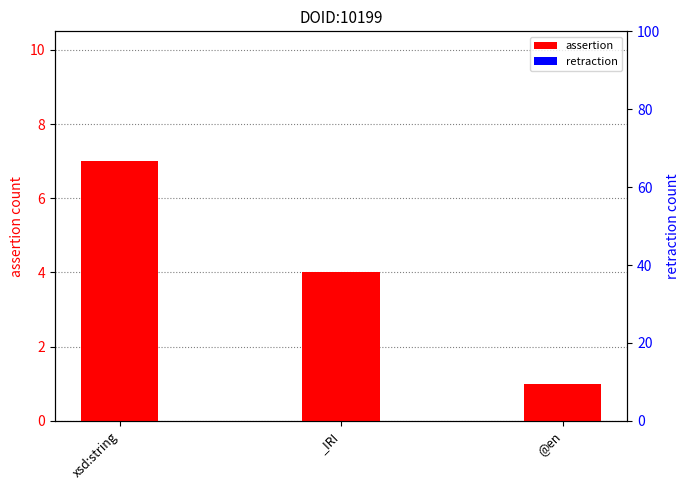

The retraction series shows 0 at @en. True or false?

True